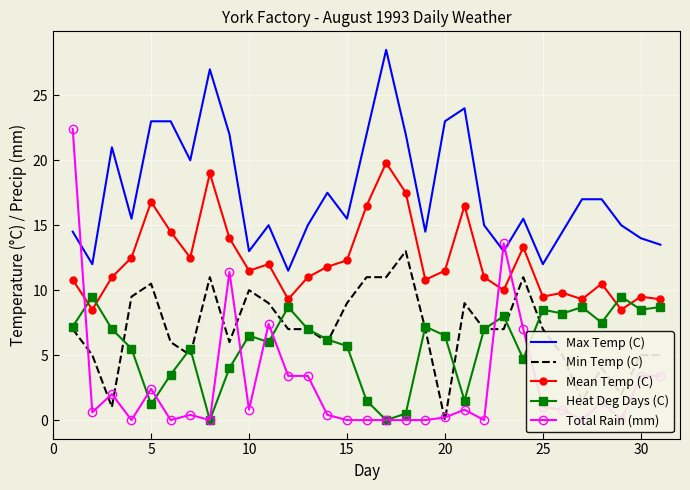

True or false: Min Temp (C) and Mean Temp (C) cross at least once.

False